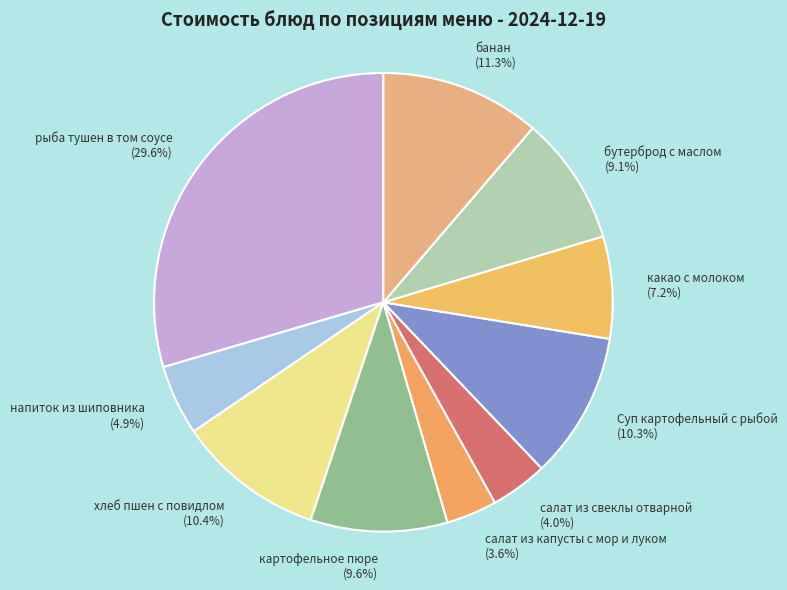

Approximately how many times larger is the value at салат из свеклы отварной compared to Суп картофельный с рыбой?

0.4